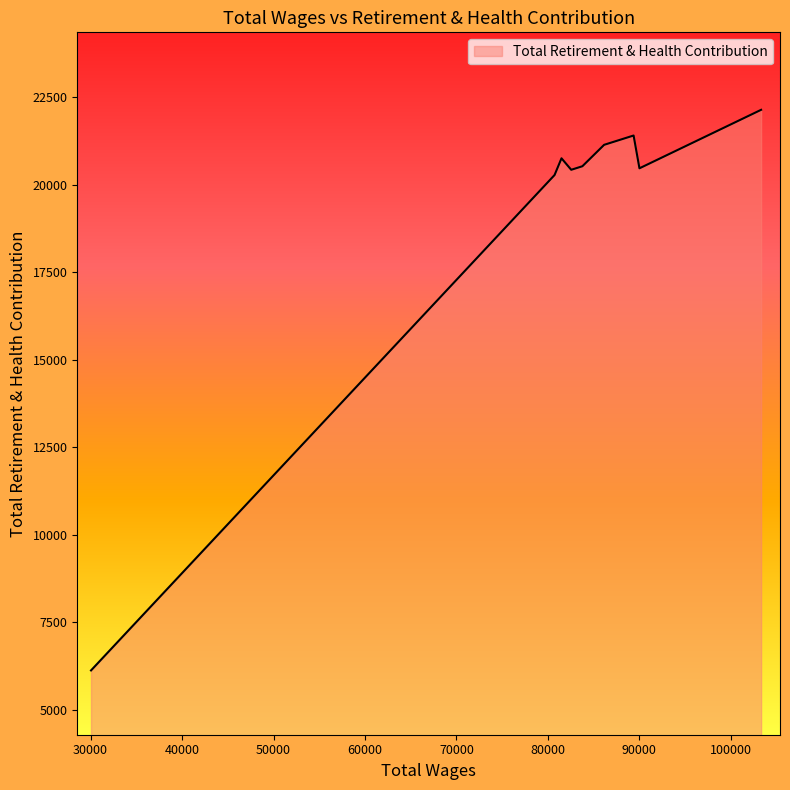

How many lines are shown in the chart?

1